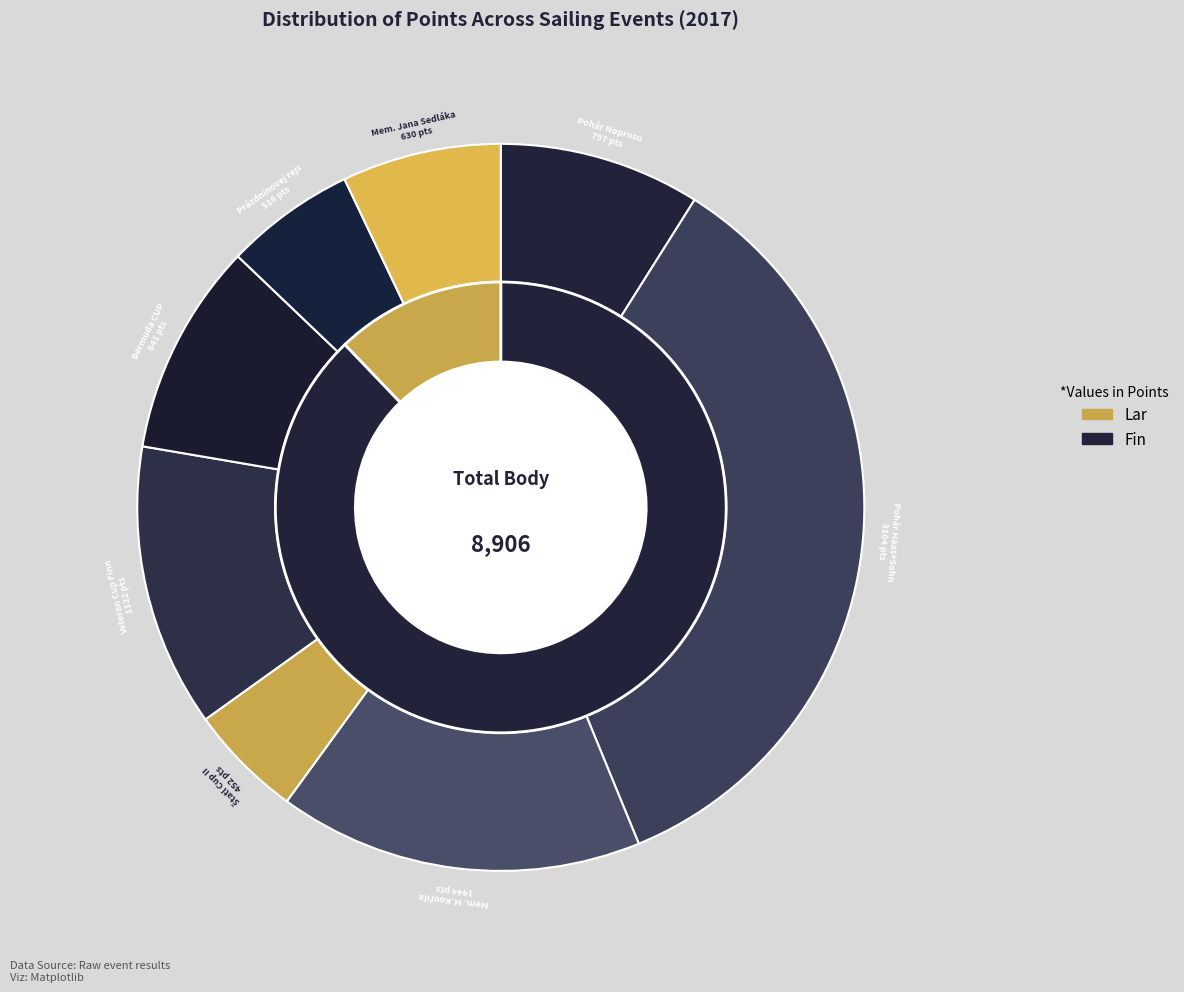

Does 172174 represent more than half of the total?

No